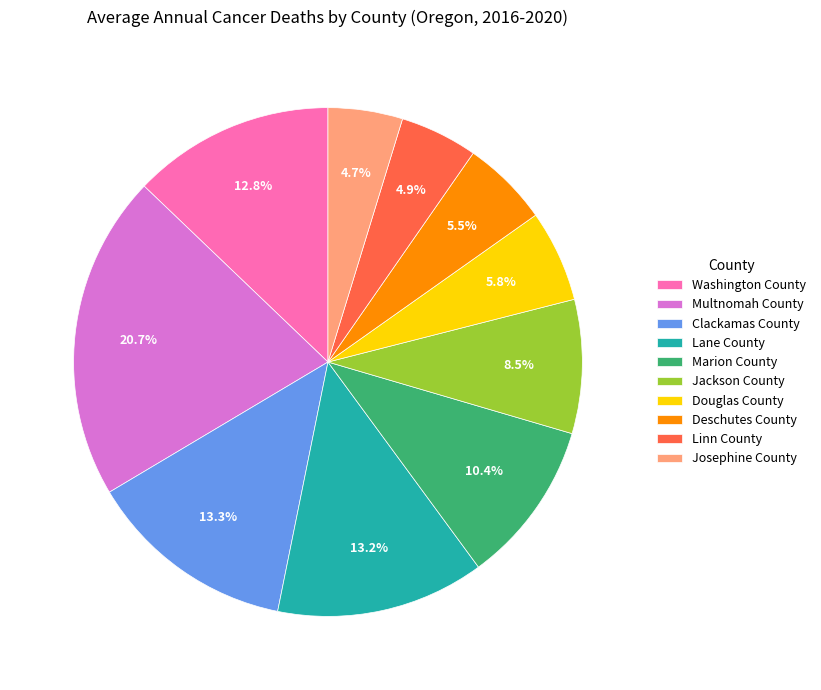

Between Marion County and Jackson County, which is larger?

Marion County